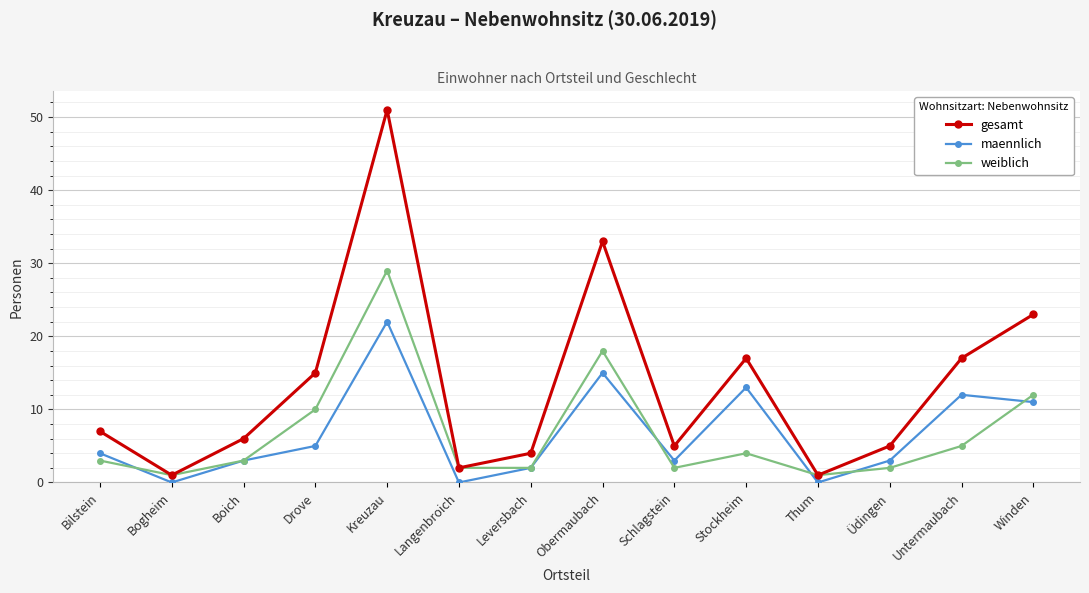

How many series are shown in this chart?

3